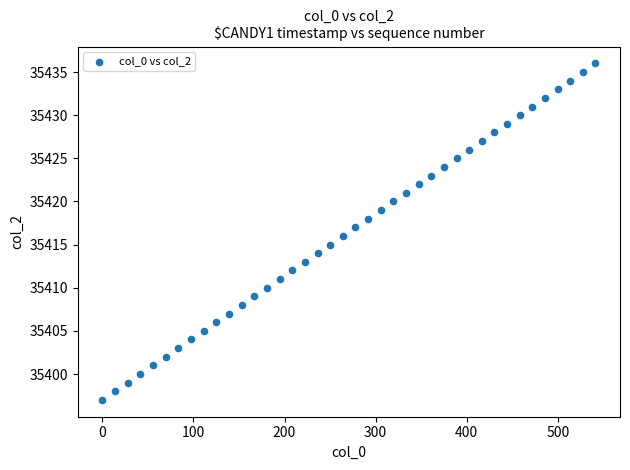

How many points are shown in the scatter plot?

40